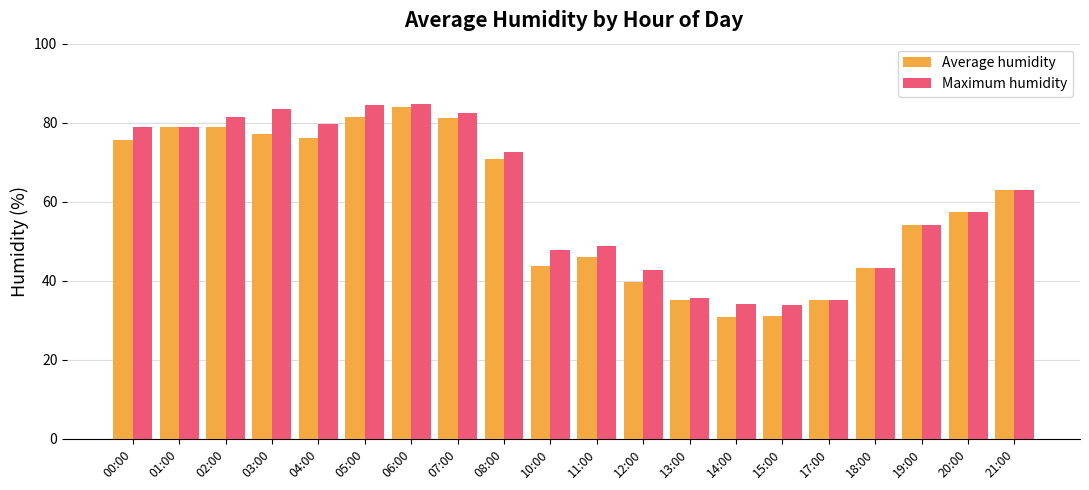

How many groups of bars are there?

20